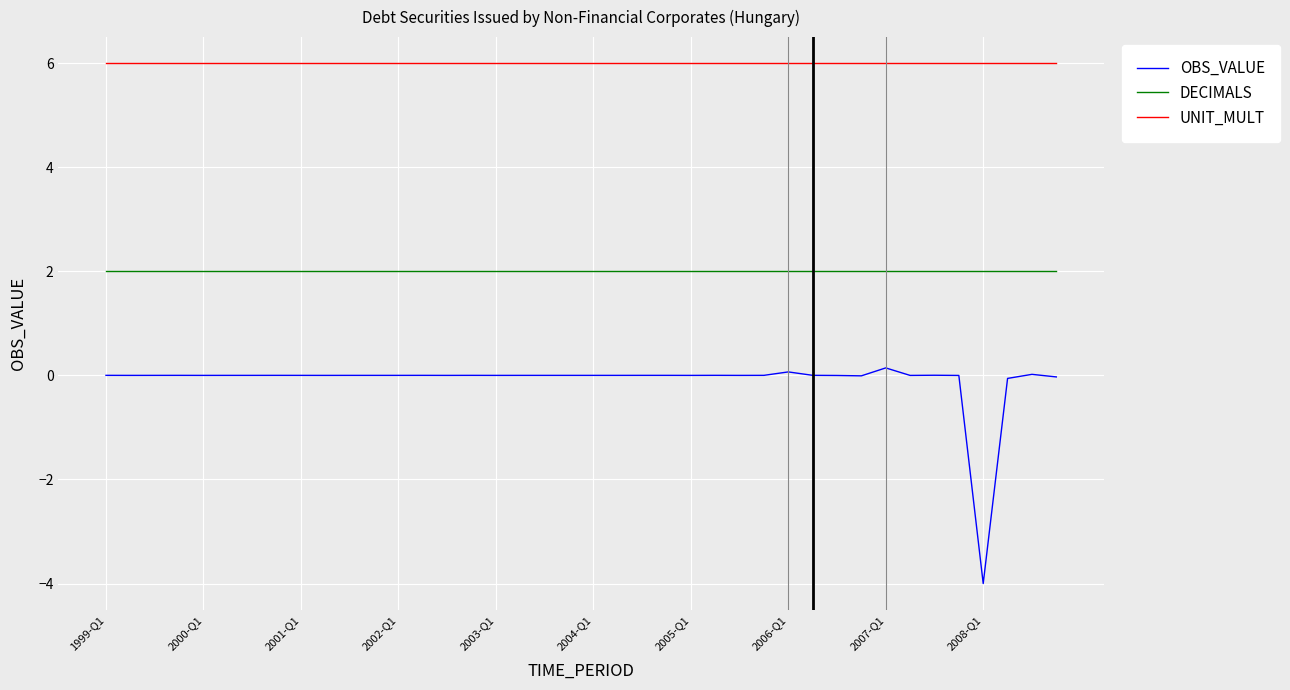

Rank the series by their average value, from lowest to highest.

OBS_VALUE, DECIMALS, UNIT_MULT